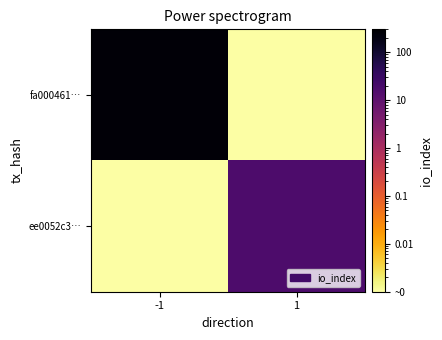

Count the number of categories in the chart.

2